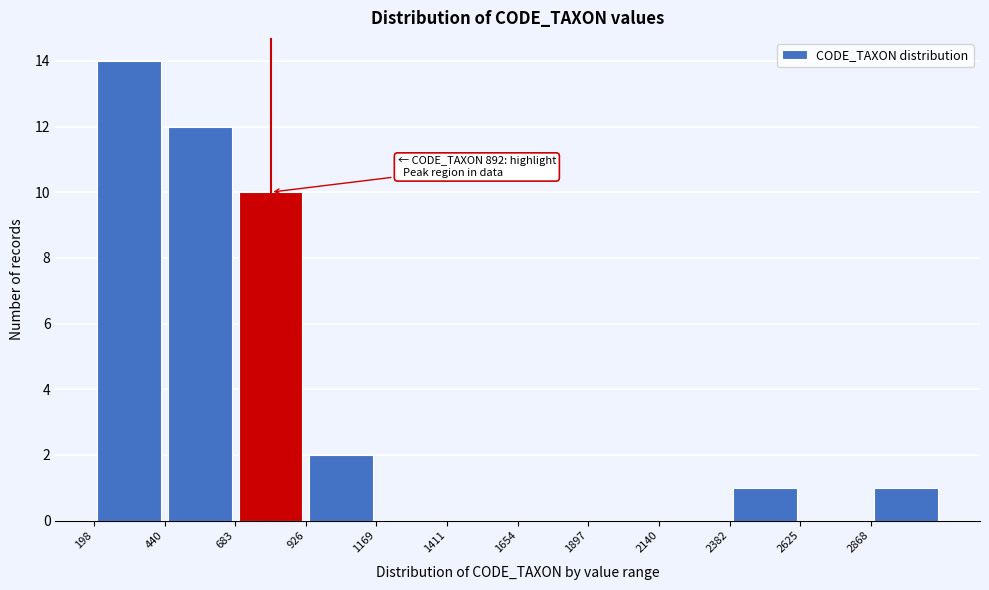

Which range on the x-axis has the tallest bar?

200 to 450